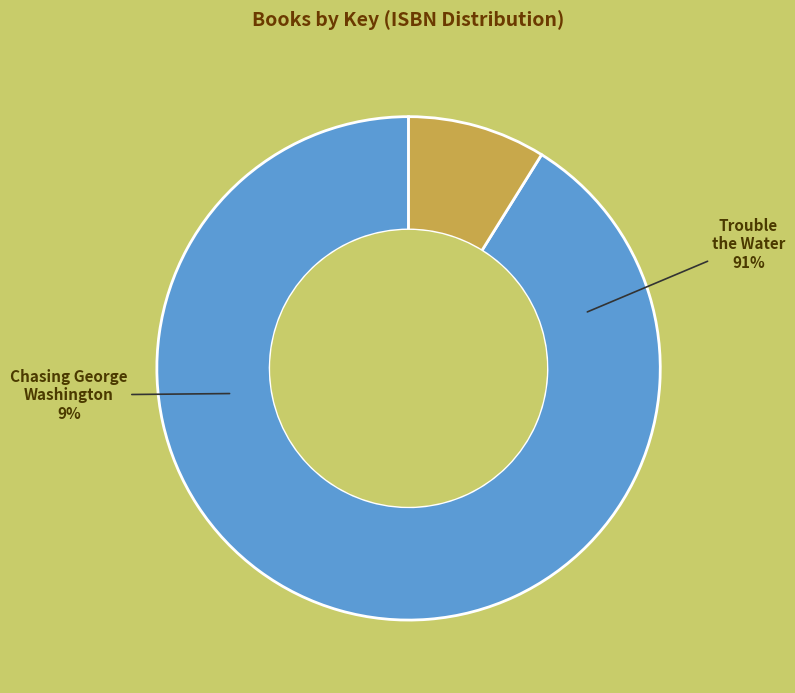

What percentage do 9781416997108 and 9781481424653 together represent?

100.0%